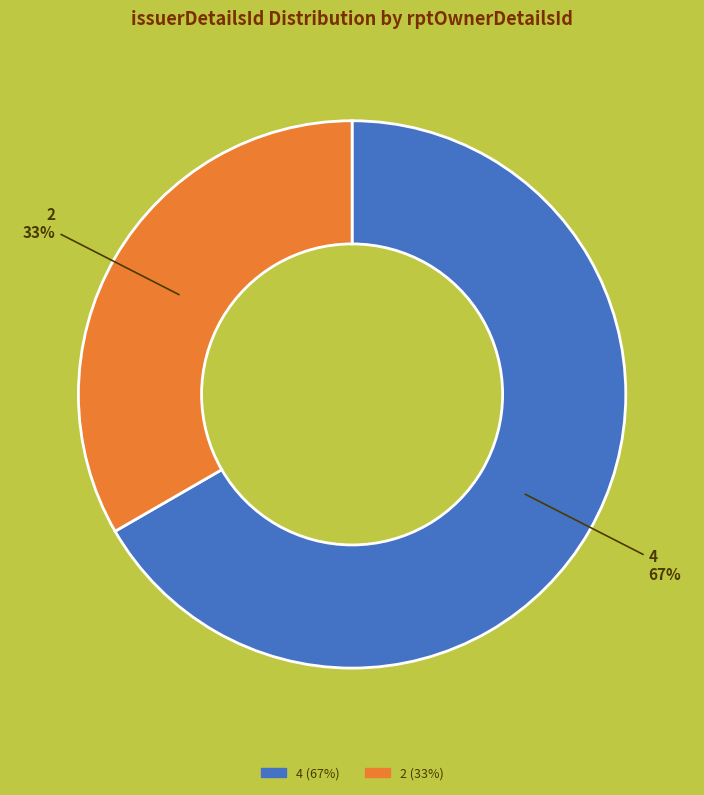

What percentage is the 4 slice, to the nearest percent?

67%